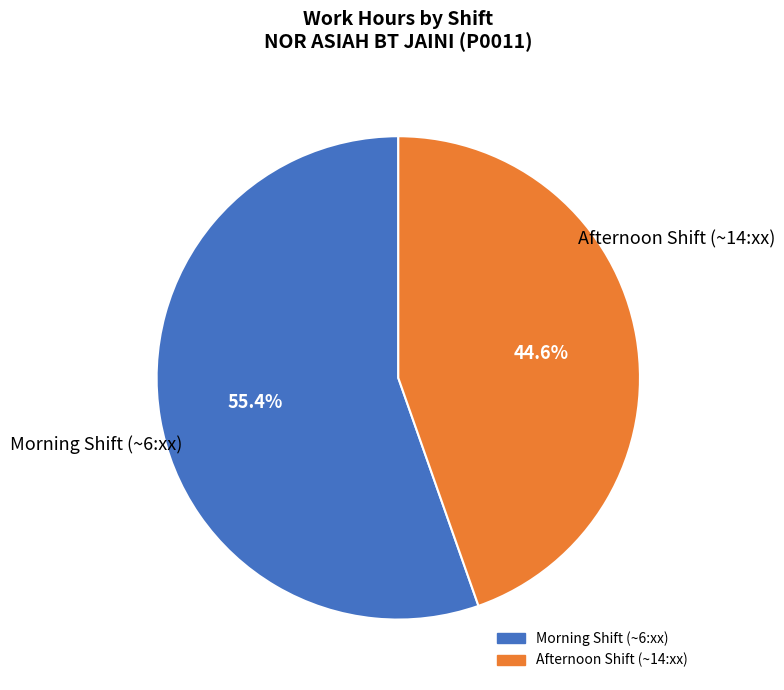

Does any single category account for the majority?

Yes